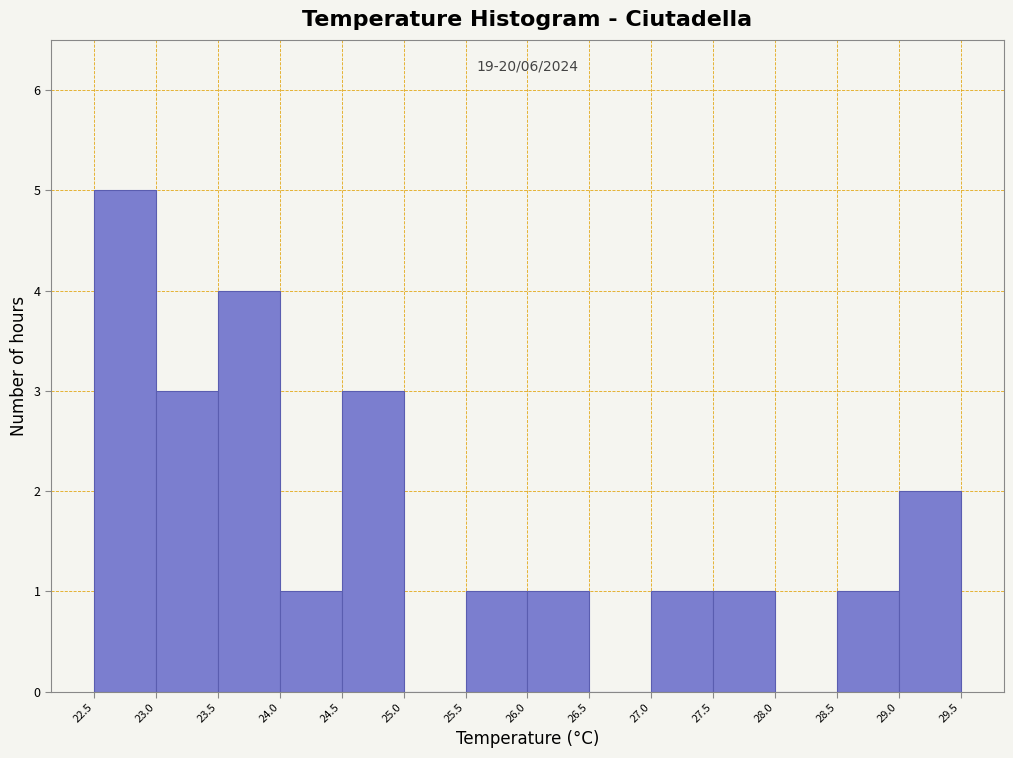

Over which range of the x-axis is the bar tallest?

22.5 to 23.0